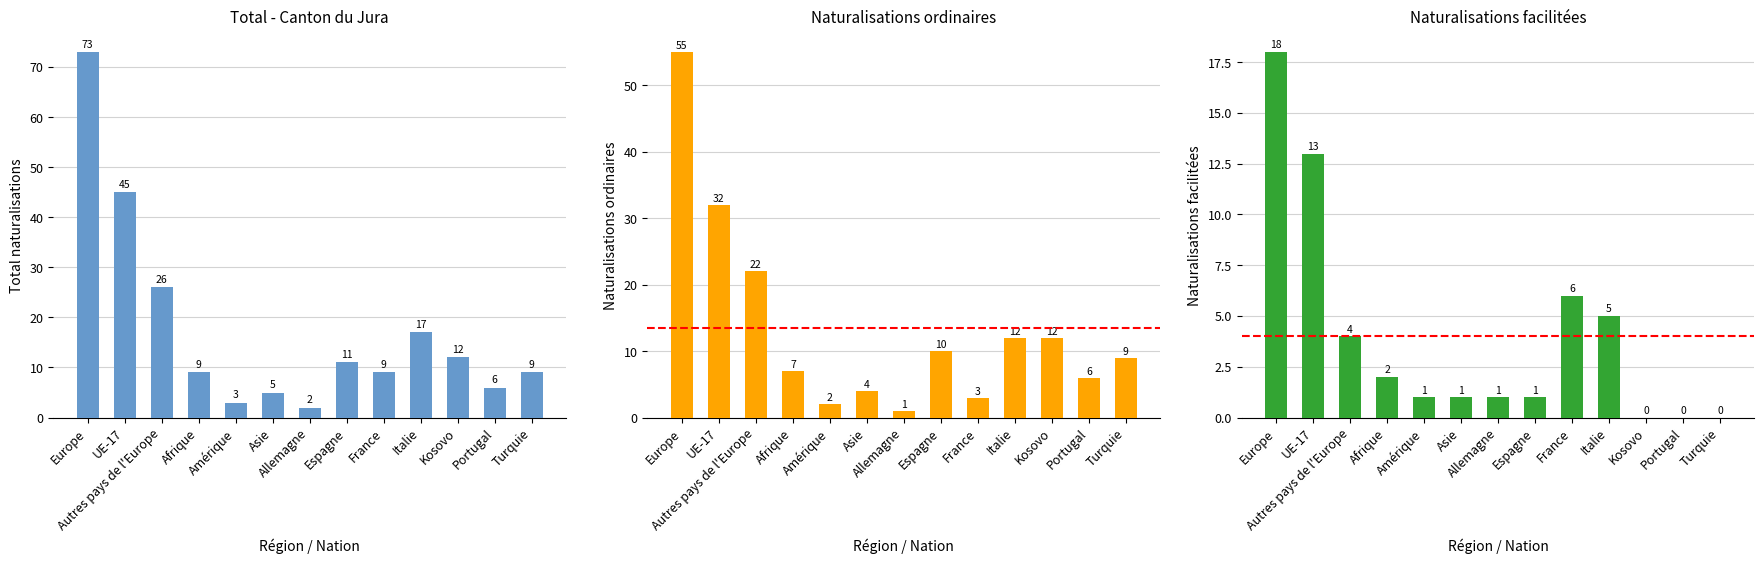

Reading left to right, what are all the values shown in this chart?

Total: Europe=73	UE-17=45	Autres pays de l'Europe=26	Afrique=9	Amérique=3	Asie=5	Allemagne=2	Espagne=11	France=9	Italie=17	Kosovo=12	Portugal=6	Turquie=9
Naturalisations ordinaires: Europe=55	UE-17=32	Autres pays de l'Europe=22	Afrique=7	Amérique=2	Asie=4	Allemagne=1	Espagne=10	France=3	Italie=12	Kosovo=12	Portugal=6	Turquie=9
Naturalisations facilitées: Europe=18	UE-17=13	Autres pays de l'Europe=4	Afrique=2	Amérique=1	Asie=1	Allemagne=1	Espagne=1	France=6	Italie=5	Kosovo=0	Portugal=0	Turquie=0